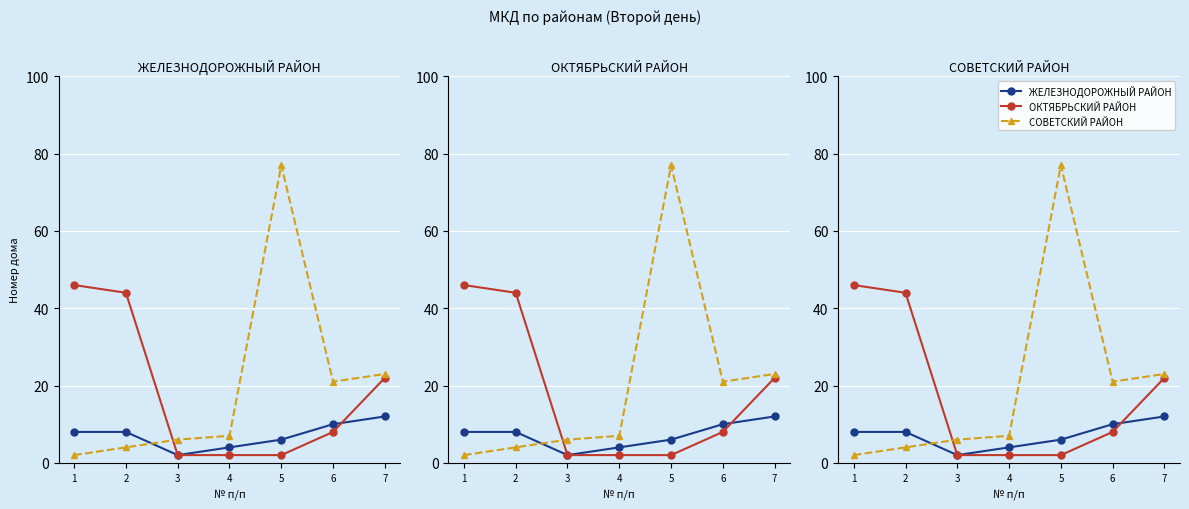

What is the average value of the ОКТЯБРЬСКИЙ РАЙОН series?

18